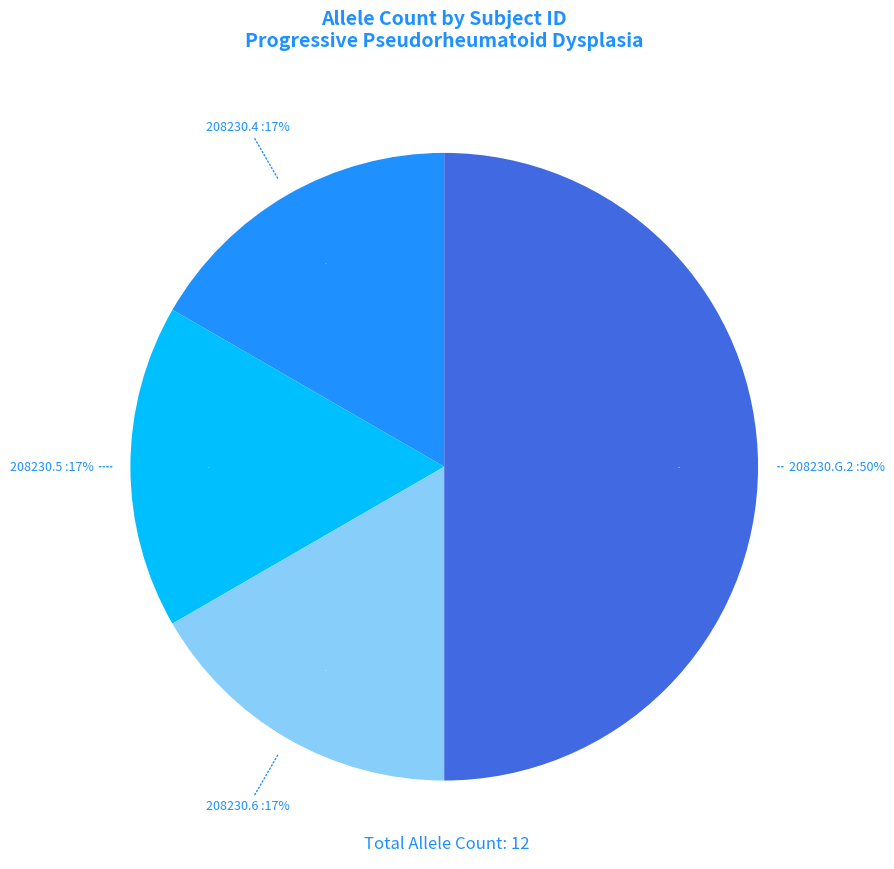

What is the smallest slice in the pie chart?

208230.4